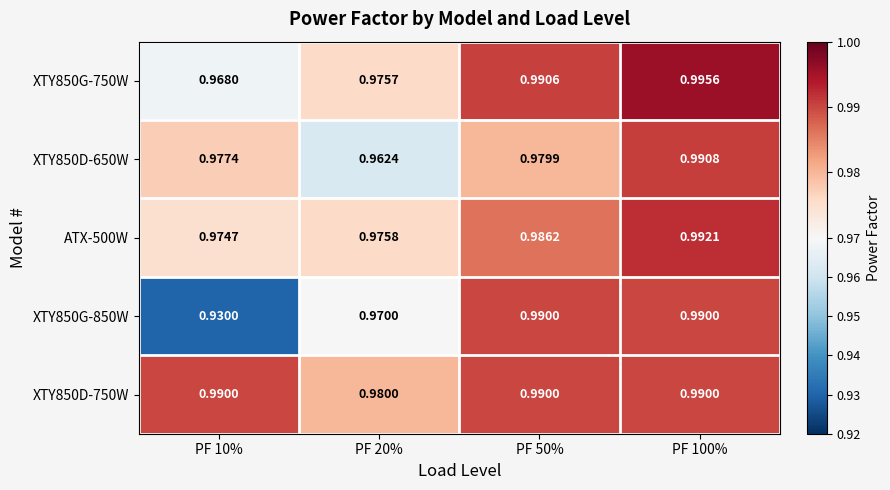

Is the value of ATX-500W at PF 20% greater than the value of XTY850D-750W at PF 100%?

No